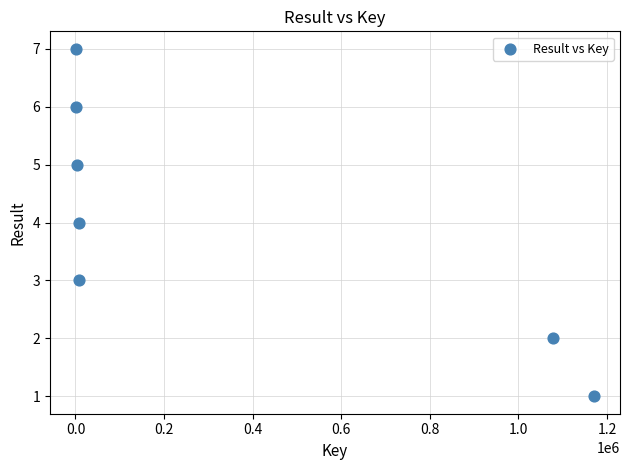

What is the range of X values (max minus min)?

1169837